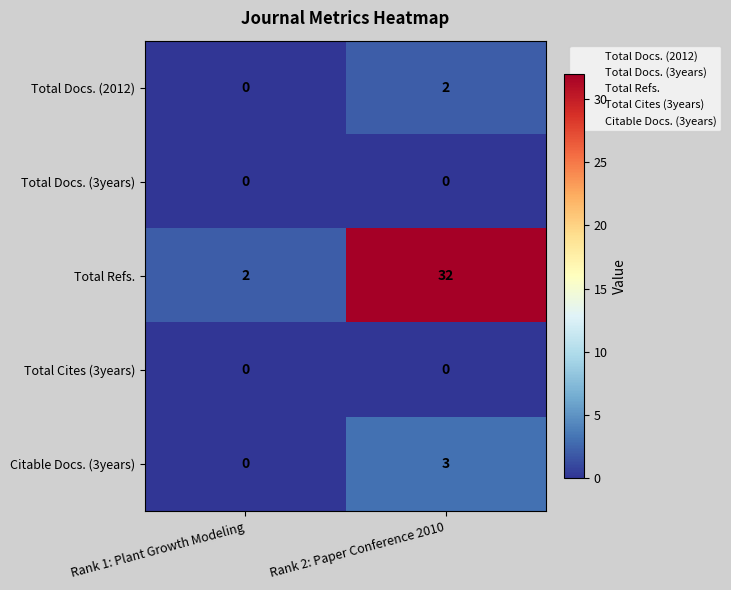

Reading left to right, extract all data points from this chart.

Total Docs. (2012): Rank 1: Plant Growth Modeling=0	Rank 2: Paper Conference 2010=2
Total Docs. (3years): Rank 1: Plant Growth Modeling=0	Rank 2: Paper Conference 2010=0
Total Refs.: Rank 1: Plant Growth Modeling=2	Rank 2: Paper Conference 2010=32
Total Cites (3years): Rank 1: Plant Growth Modeling=0	Rank 2: Paper Conference 2010=0
Citable Docs. (3years): Rank 1: Plant Growth Modeling=0	Rank 2: Paper Conference 2010=3